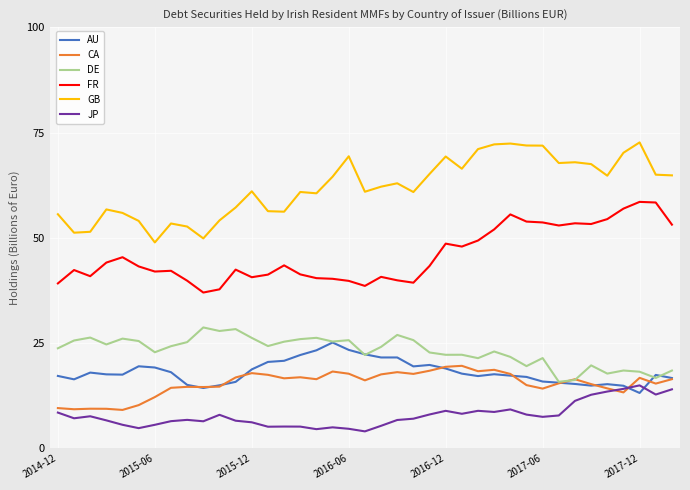

Which series has the largest total across all categories?

GB